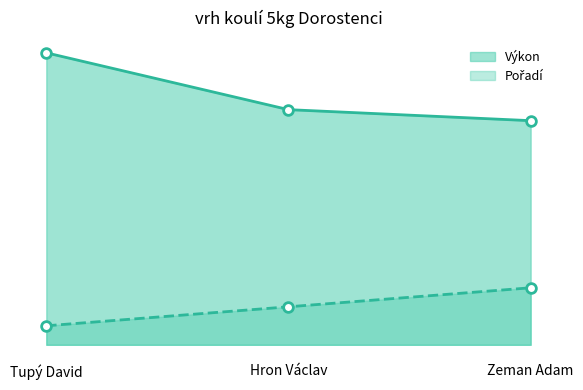

Which category has the lowest value in the Pořadí series?

Tupý David